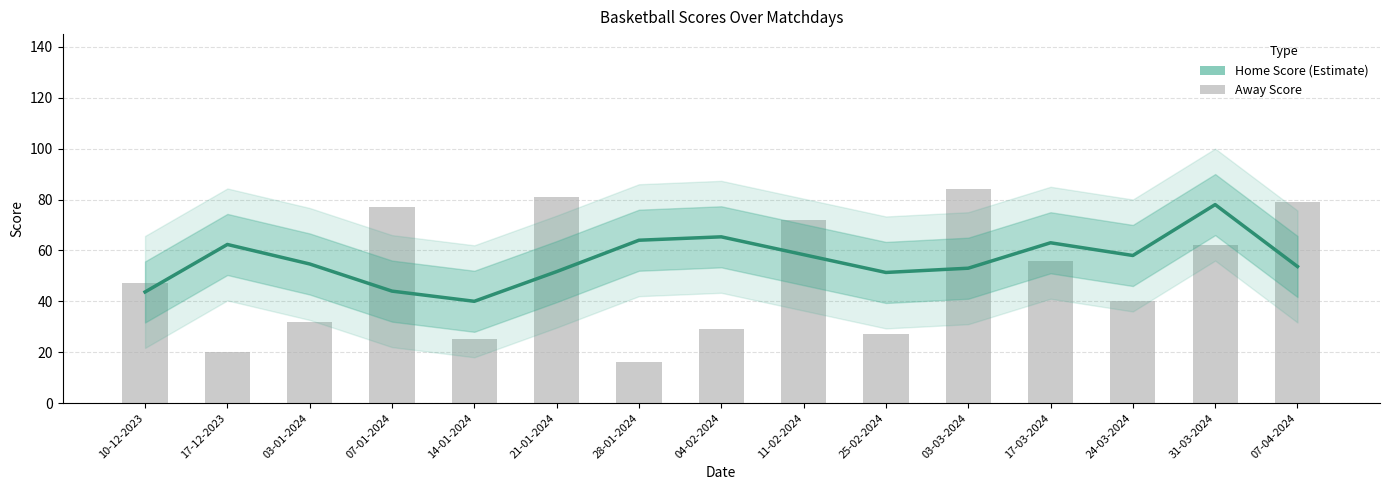

How many distinct data groups are displayed?

2